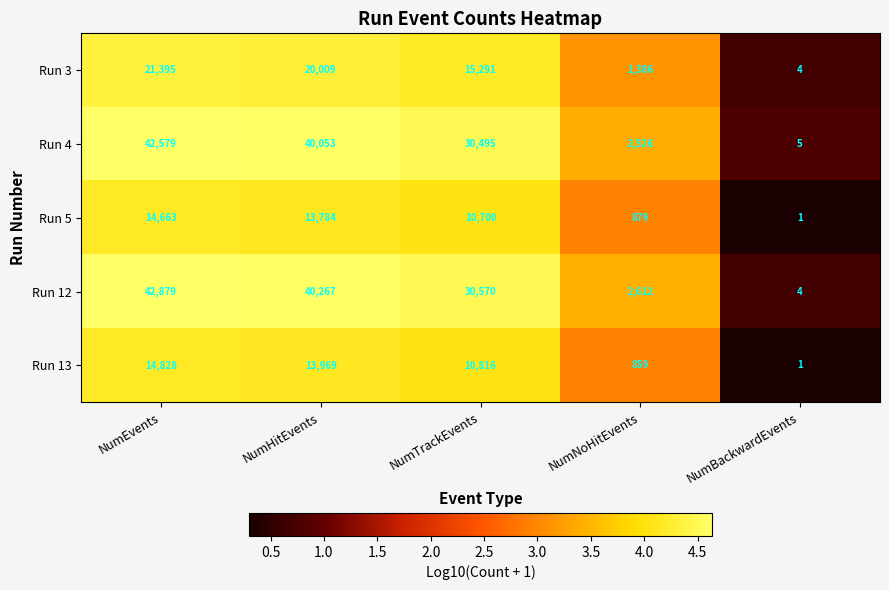

Which series has the largest total across all categories?

Run 12